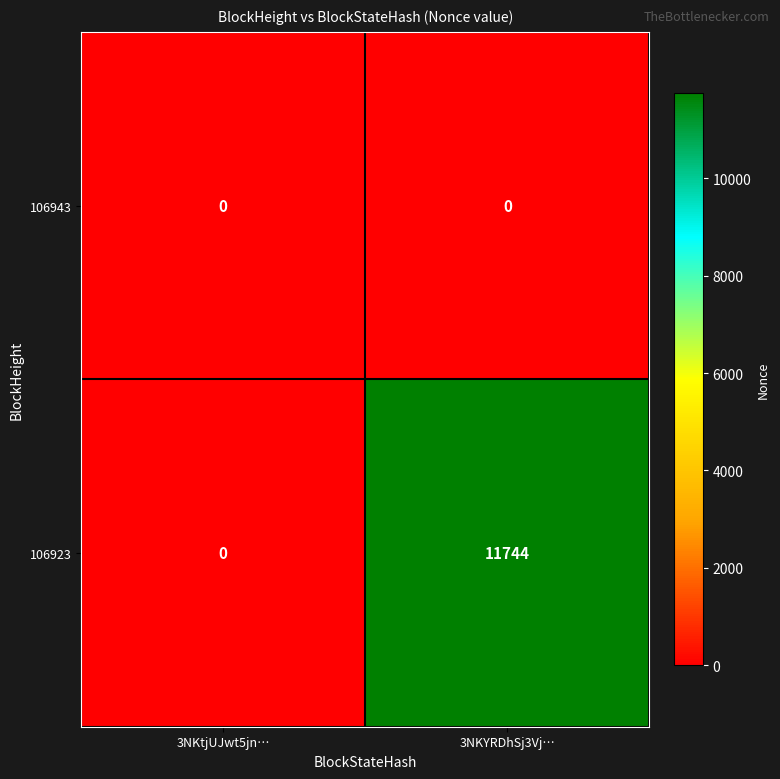

The 106923 series shows 0 at 3NKtjUJwt5jn…. True or false?

True